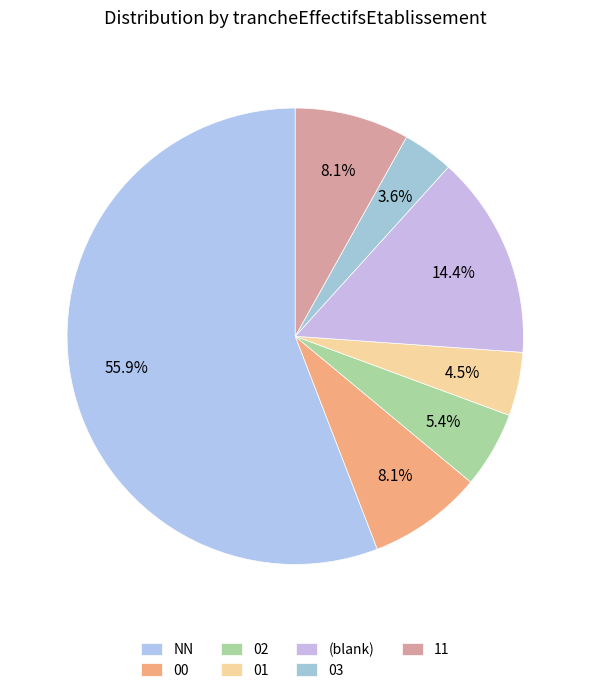

What is the largest slice in the pie chart?

NN